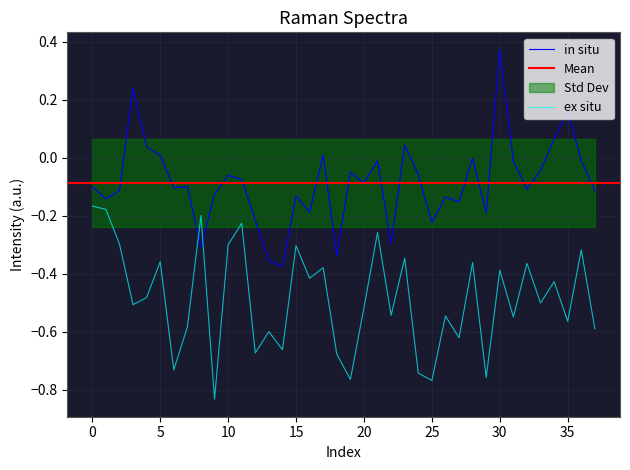

How many lines are shown in the chart?

2